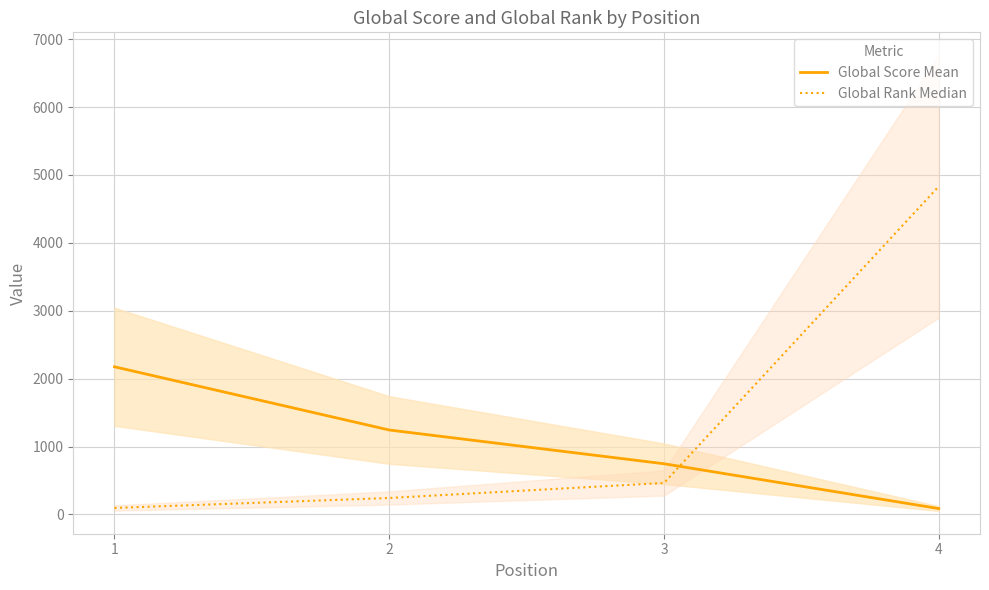

Where does the Global Rank Median series first go above 464?

4